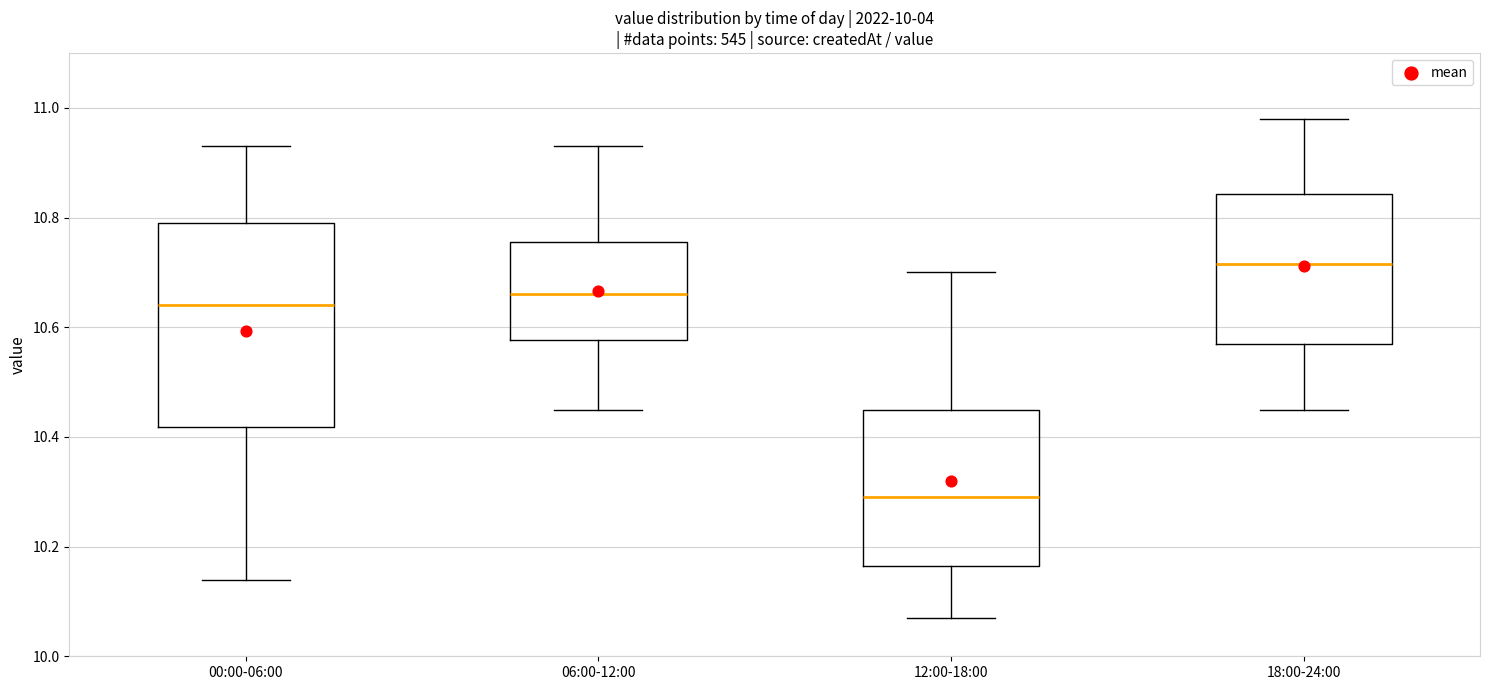

Where is the upper edge of the box for 00:00-06:00 on the y-axis? The values are not printed on the chart, so give them approximately, as read against the axis.

10.80